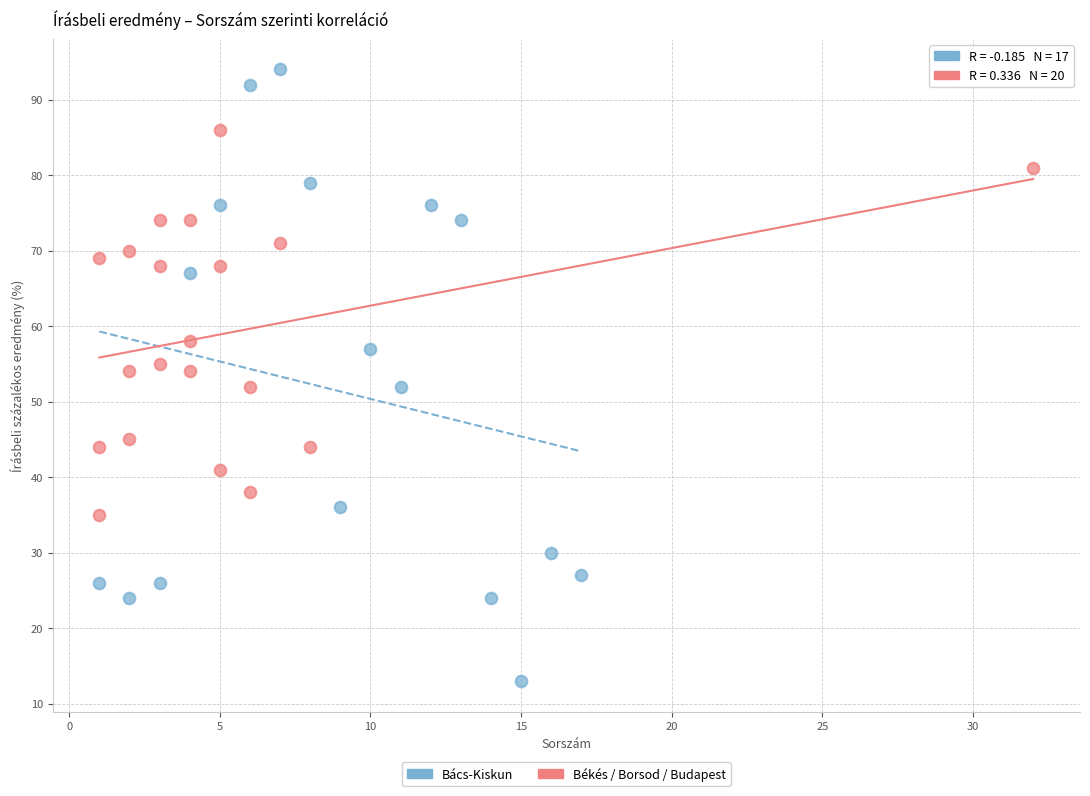

What are all the series names shown in the legend?

Bács-Kiskun, Békés / Borsod / Budapest